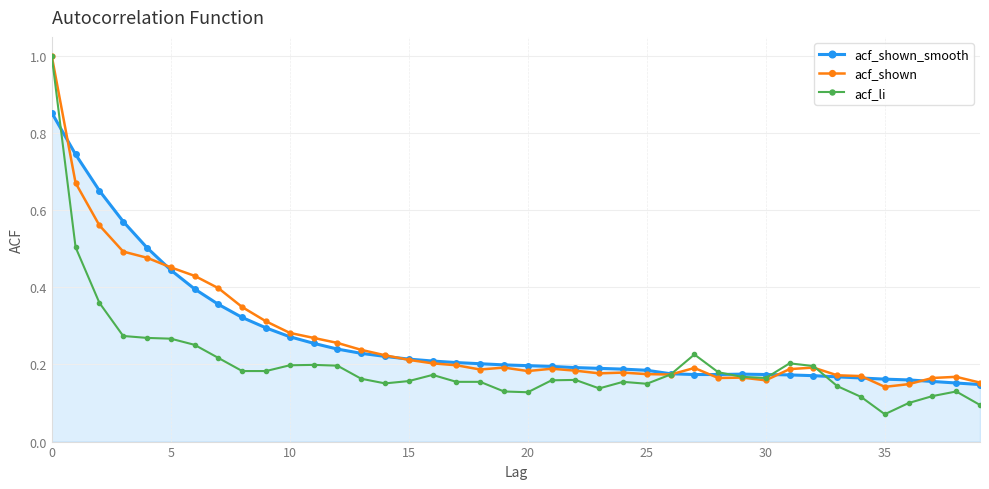

True or false: acf_shown has more than 0 interior local peaks.

True